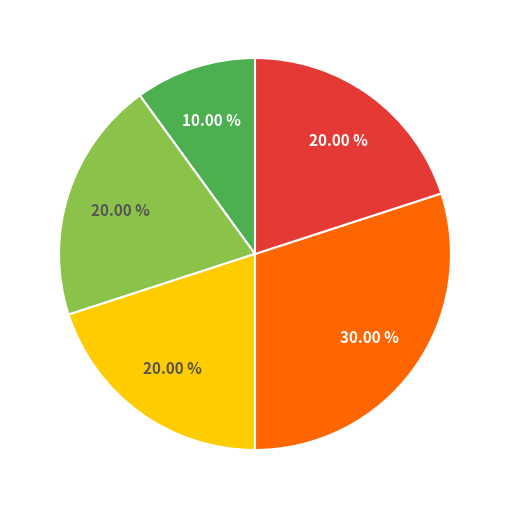

Does any single category account for the majority?

No